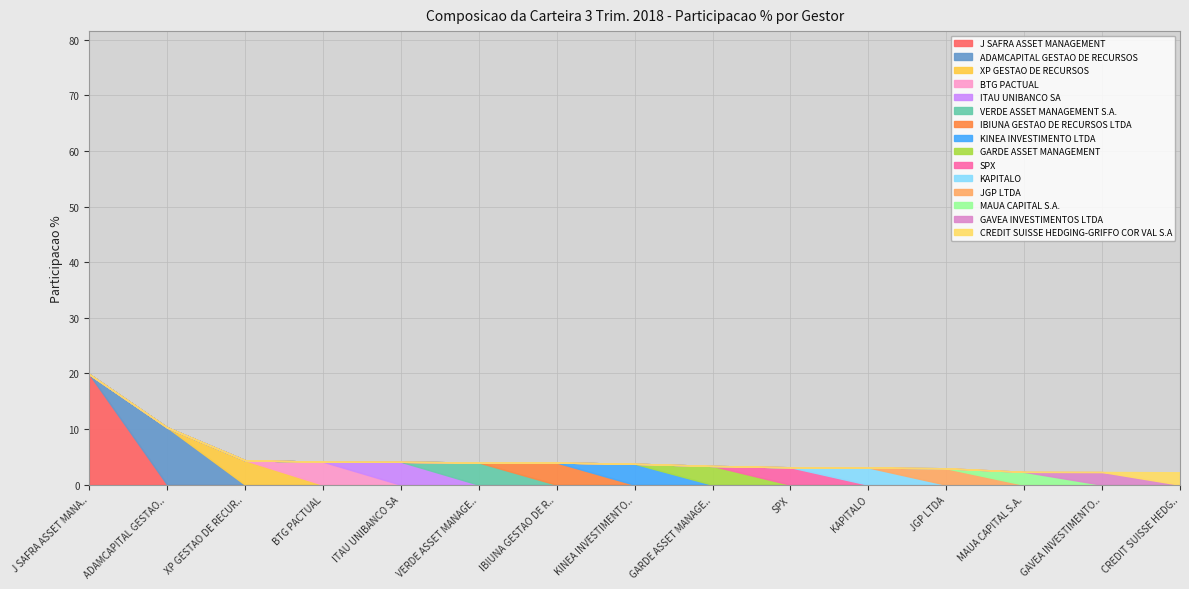

The chart shows a value of 4.1 at ITAU UNIBANCO SA. True or false?

True